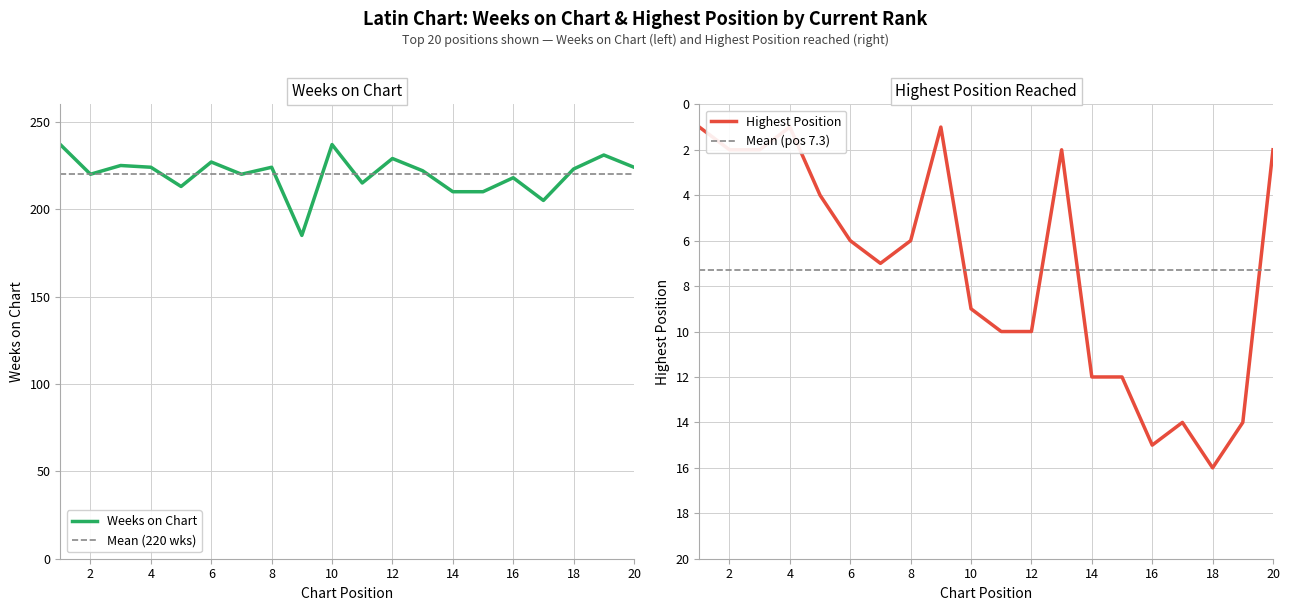

What is the difference between the Weeks on Chart values at 6 and 20?

3